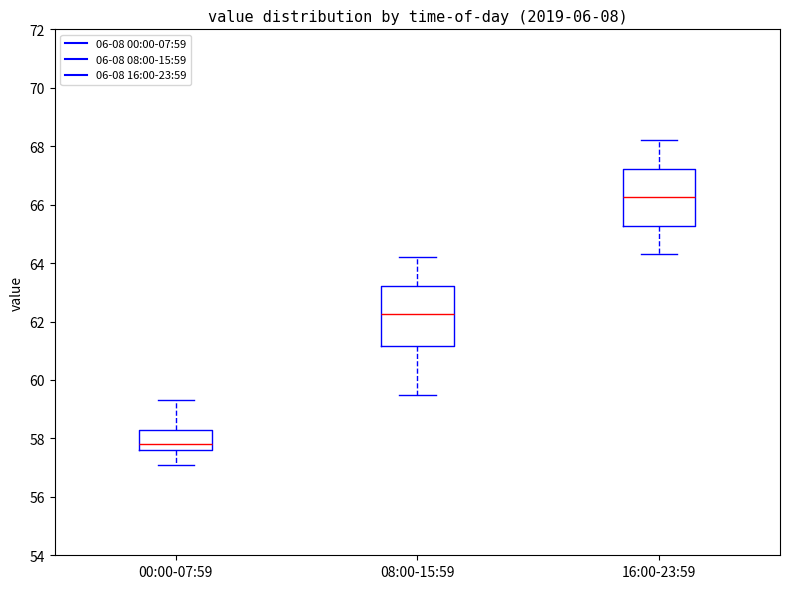

Which box's median line is the highest?

16:00-23:59